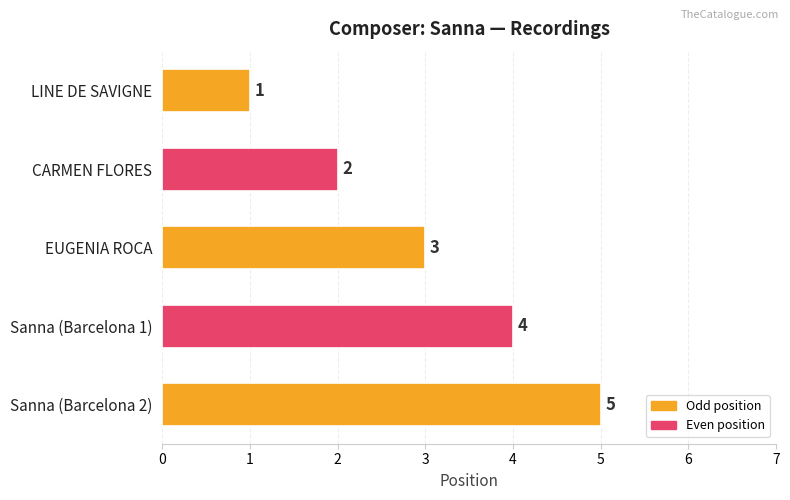

How many values are between 2 and 4?

3